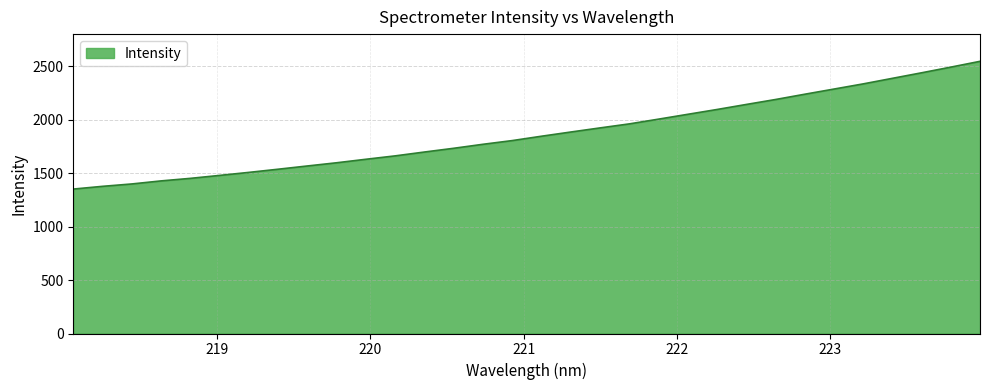

What is the difference between the second highest and minimum values?

1141.5